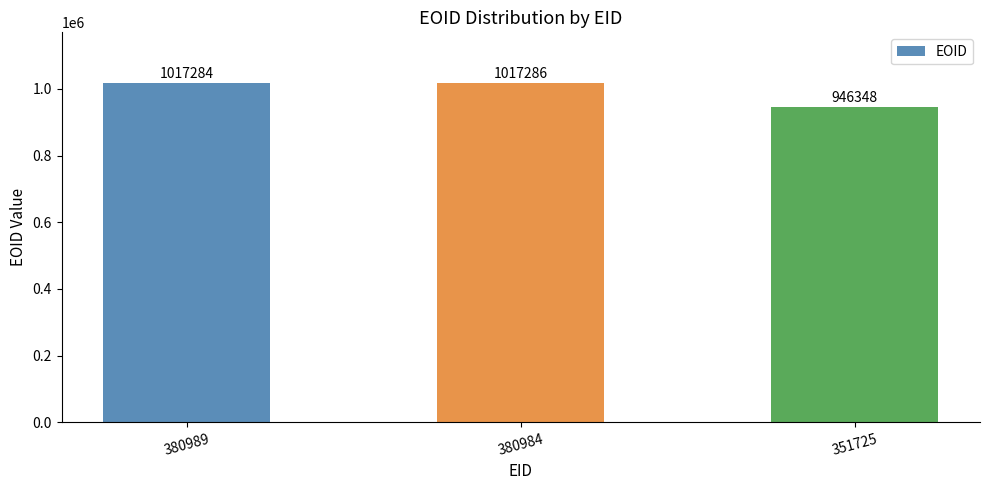

Where is the data nearest to the value 981817?

380989